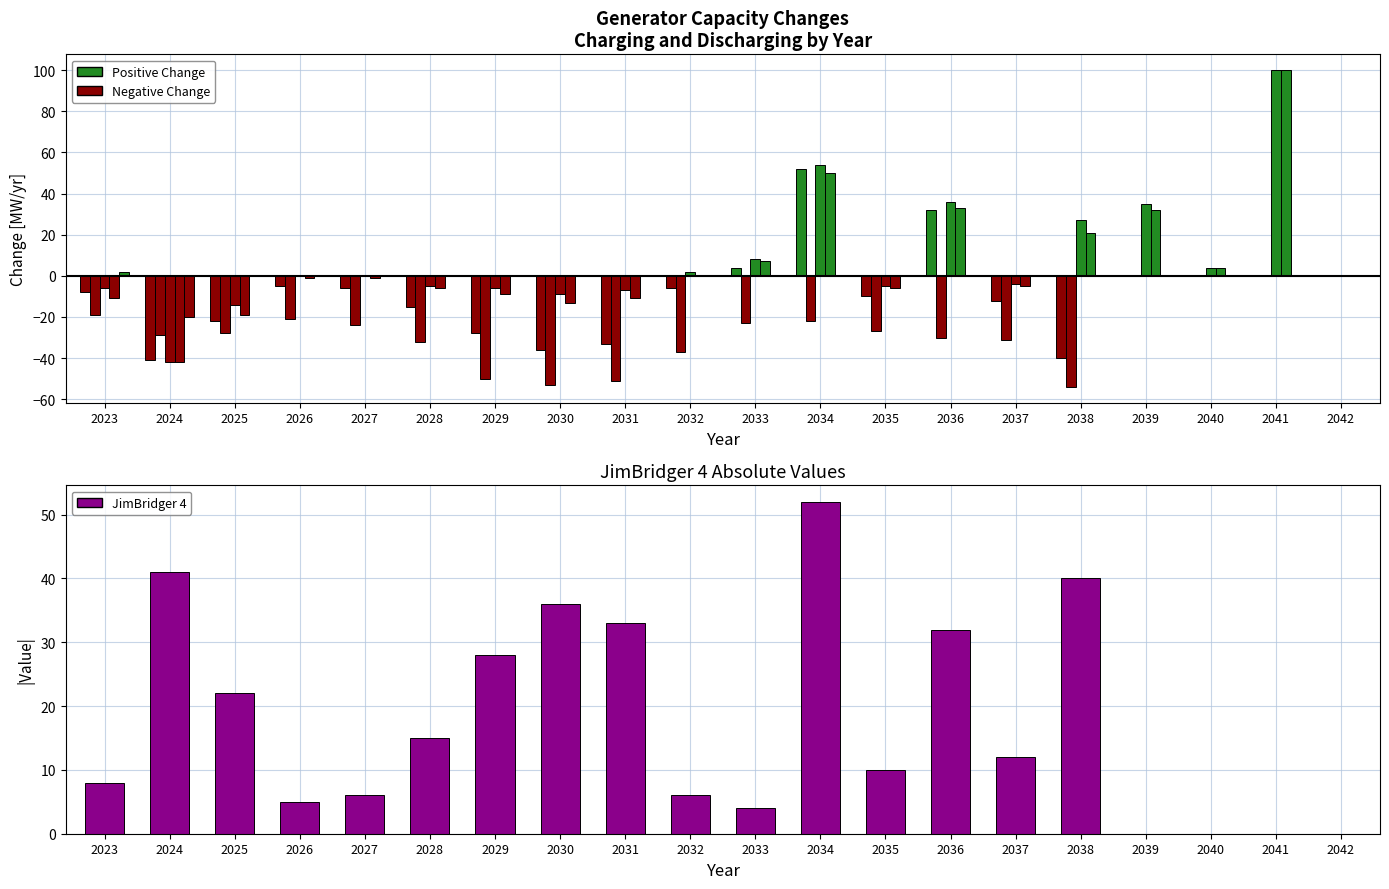

True or false: JimBridger 4 (pos) has a value of 52 at 2034.

True